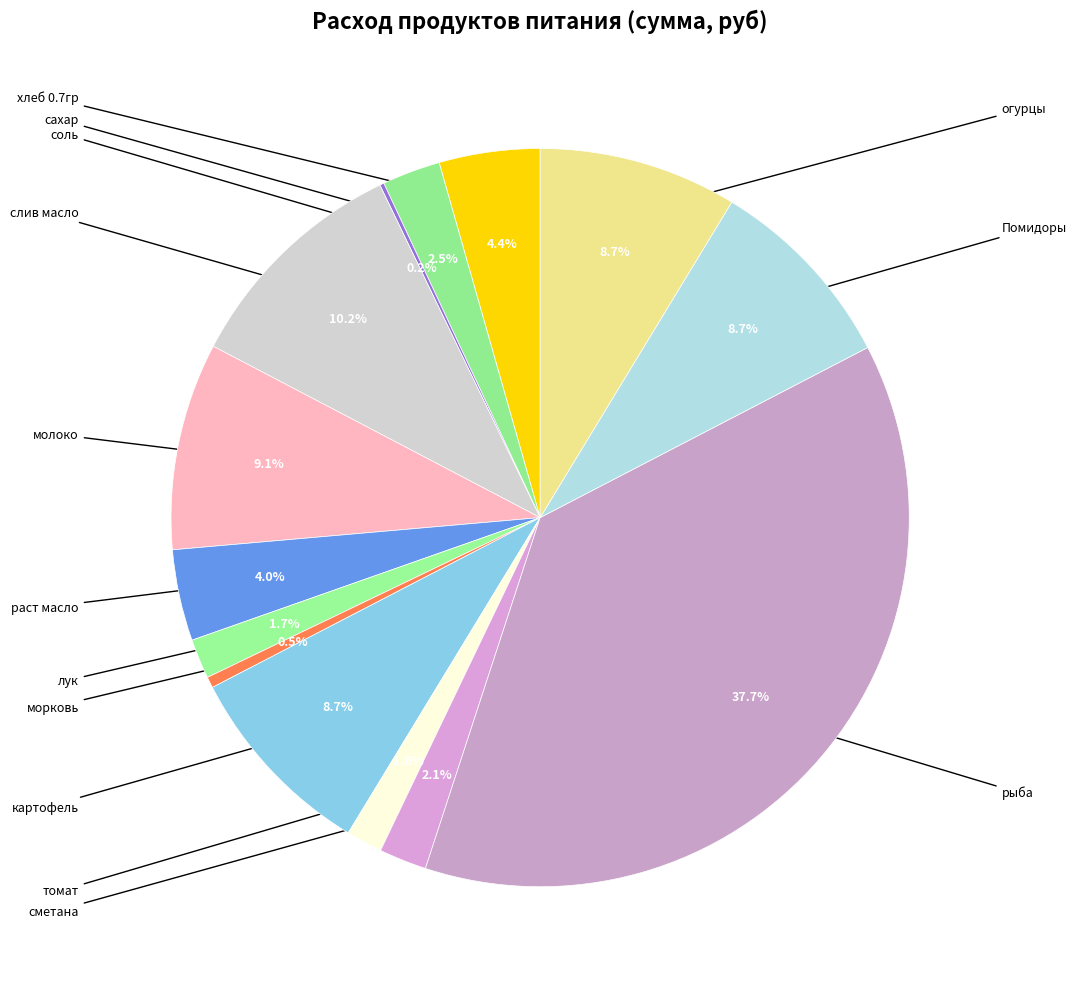

How many slices are in this pie chart?

14